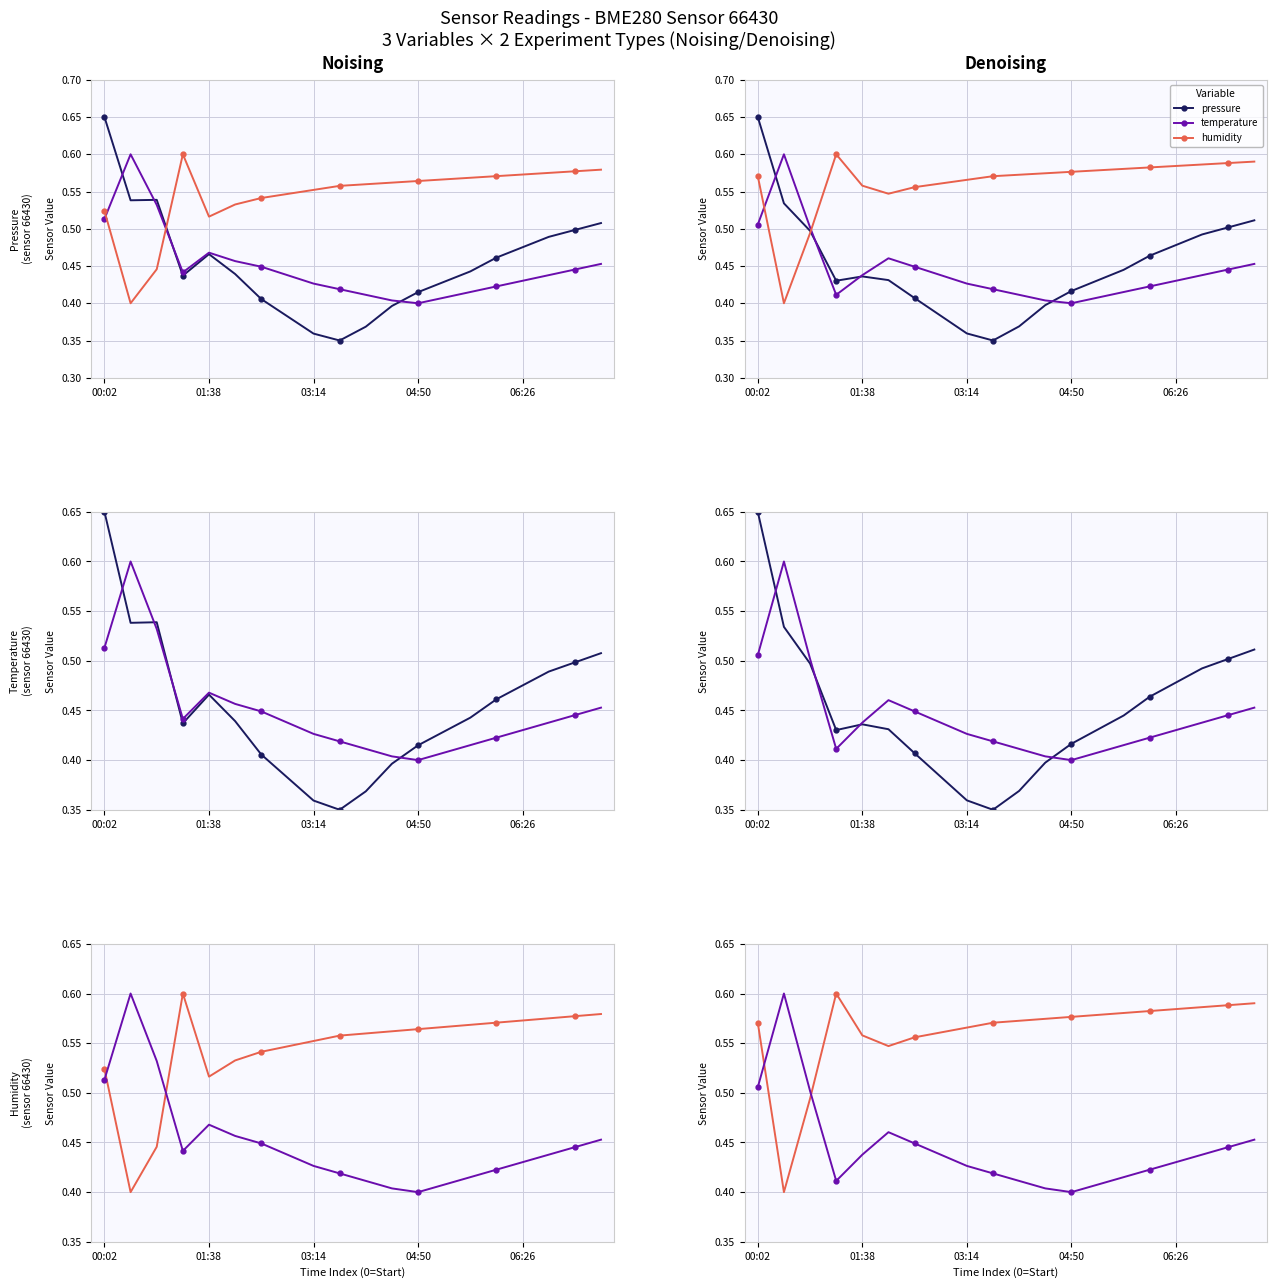

What is the difference between the maximum and second lowest values in the humidity series?

0.1